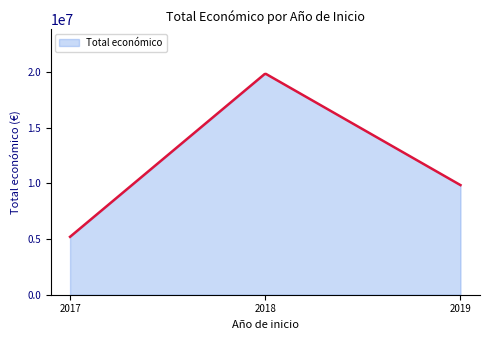

What is the difference between the maximum and minimum values?

14636370.5